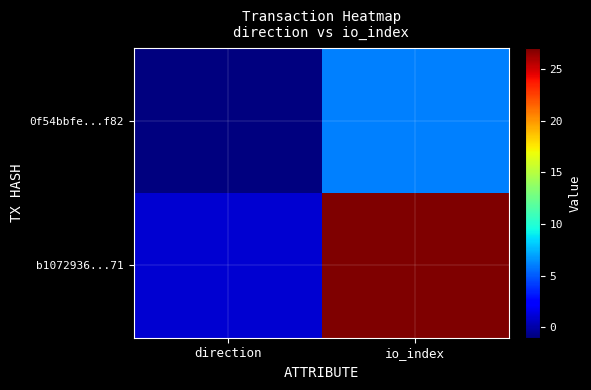

Between io_index and direction, which is larger?

io_index